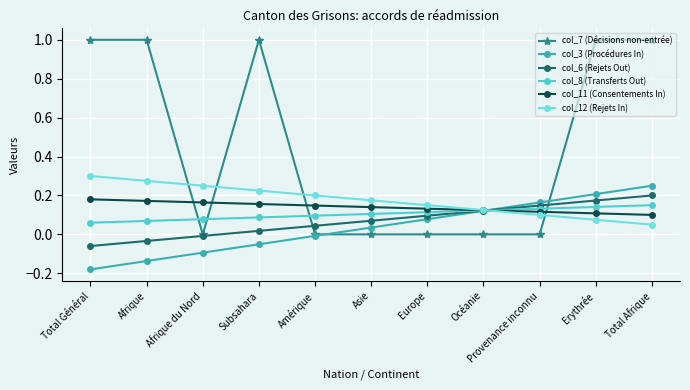

Which series has the widest spread of values?

col_7 (Décisions non-entrée)